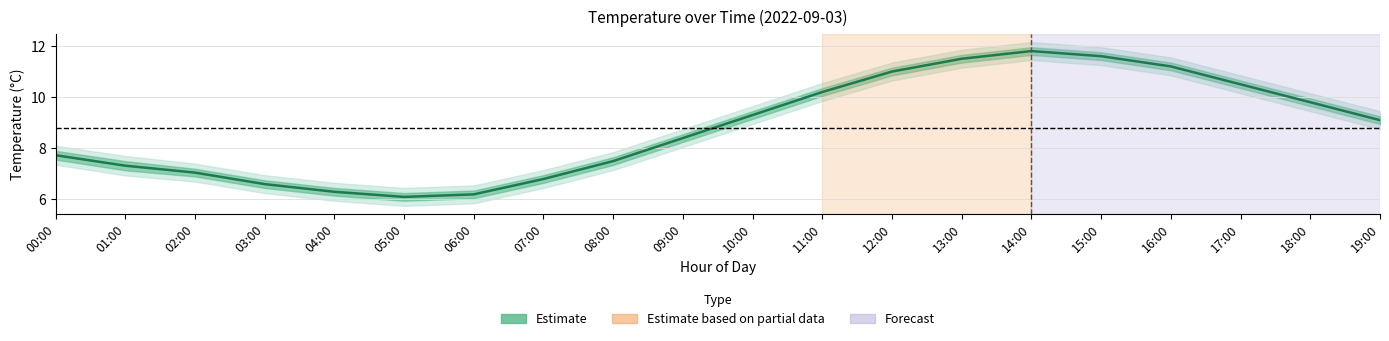

What is the label of the 3rd point from the left?

02:00